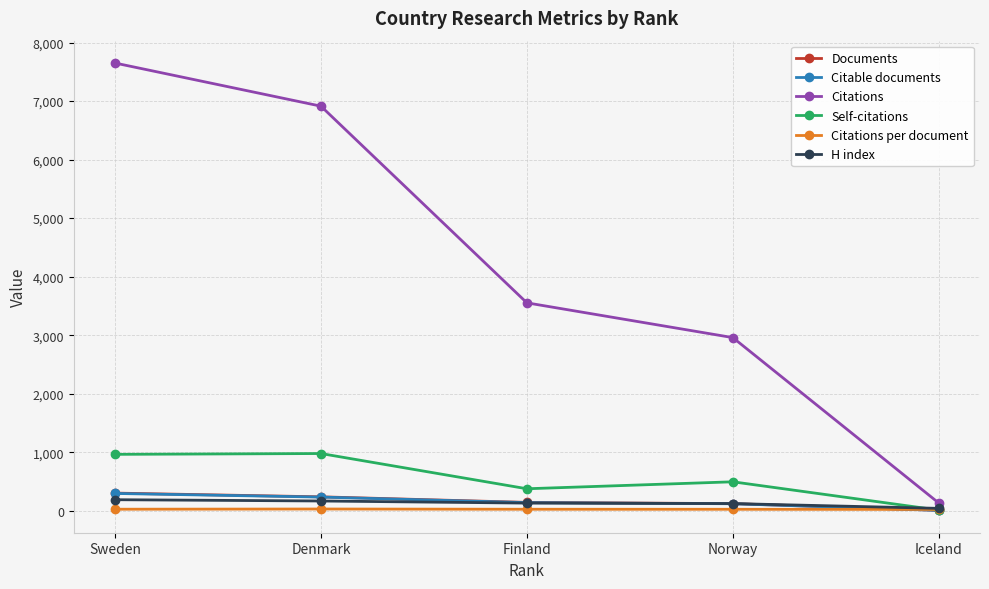

Which series has the largest total across all categories?

Citations